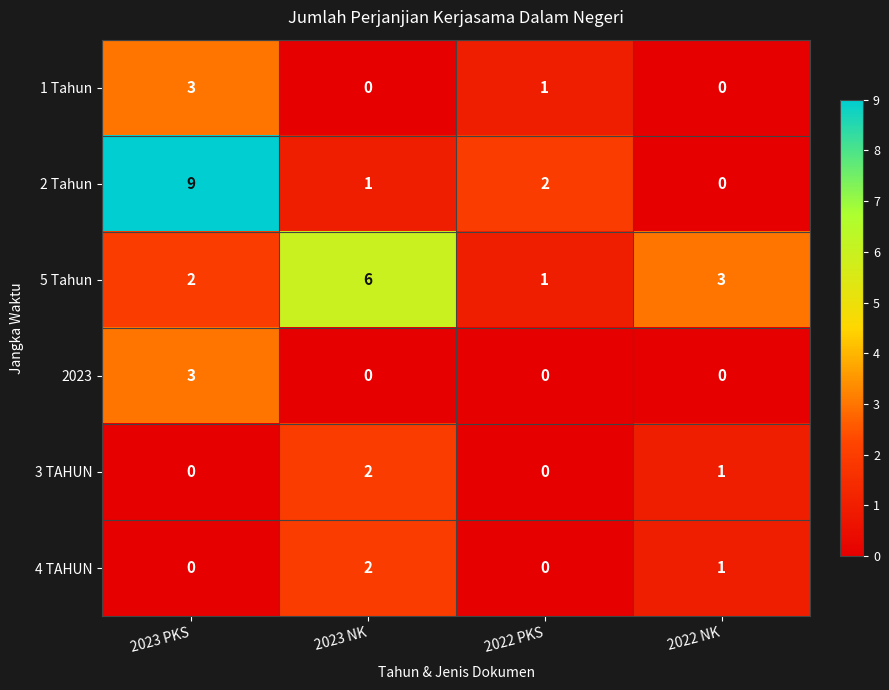

Is it true that 1 Tahun equals 1 at 2023 PKS?

False